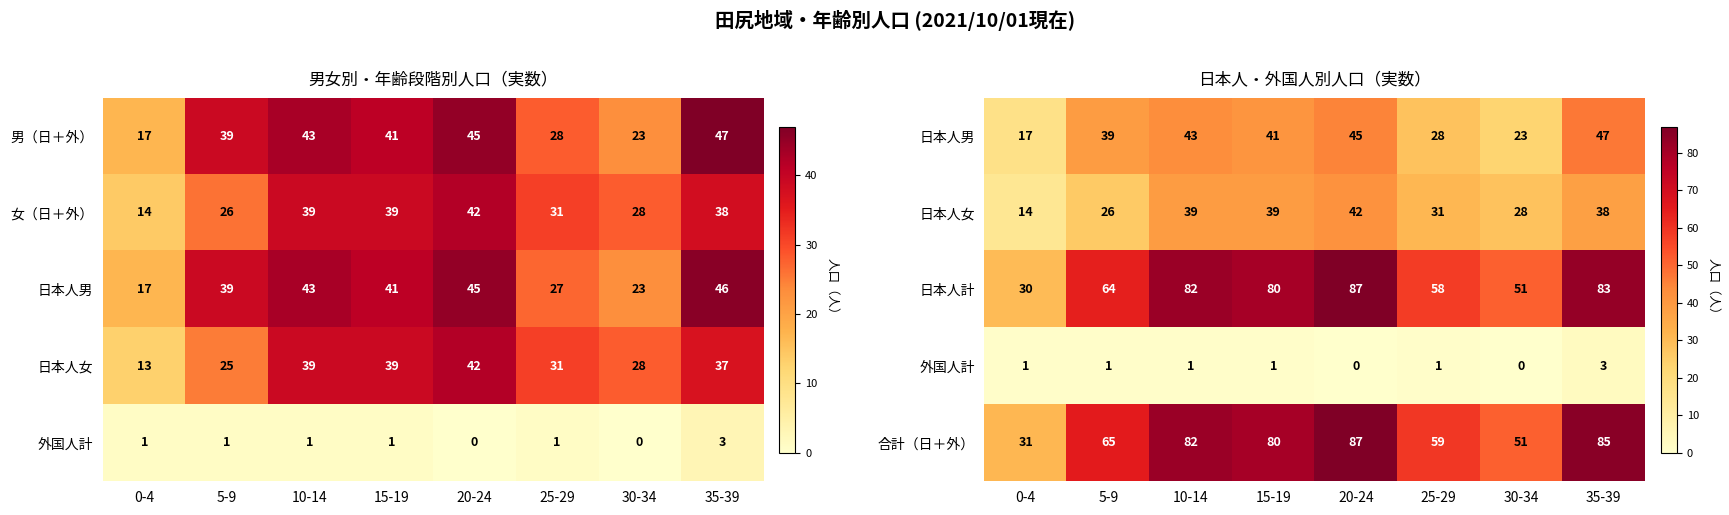

What is the average value of the 合計（日＋外） series?

68